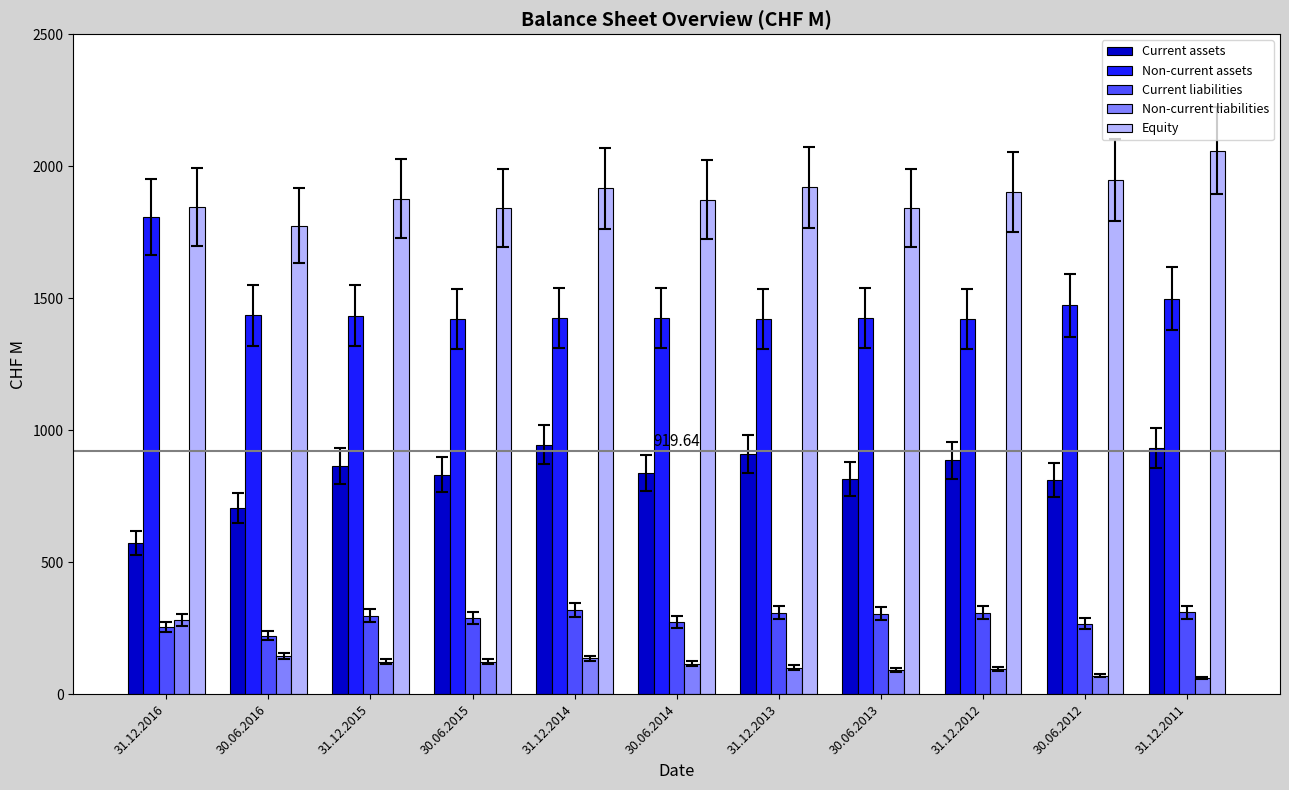

What is the total value across all series at 31.12.2013?

4659.4